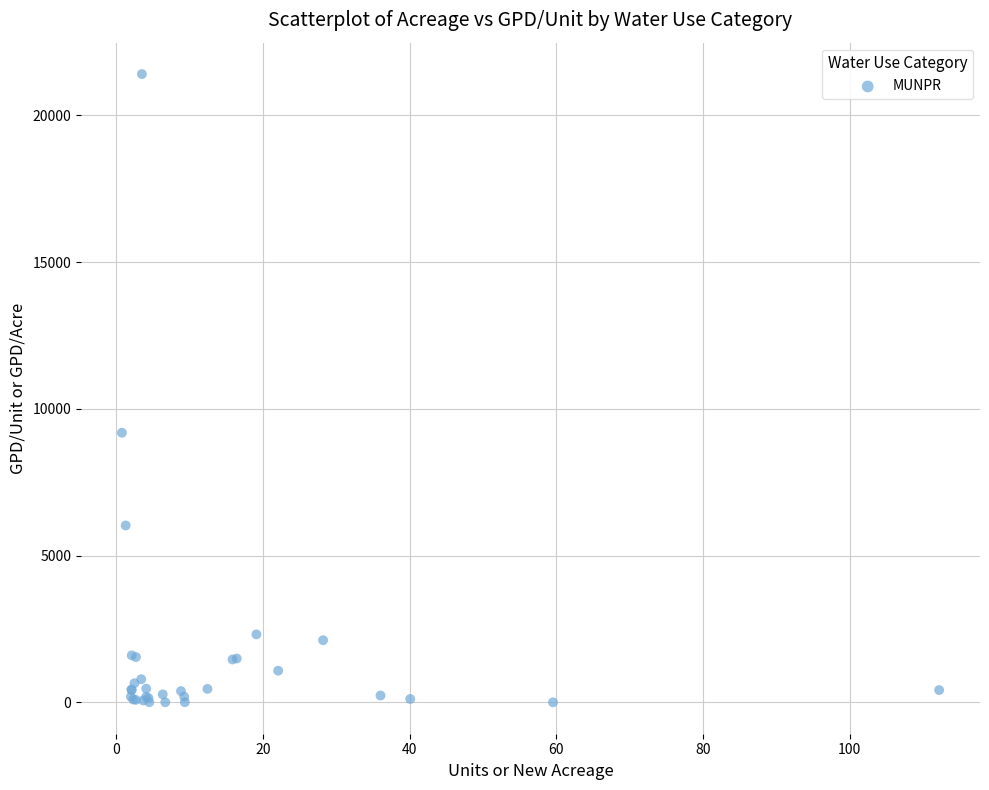

What Y value in the scatter plot is closest to 10703?

9187.0